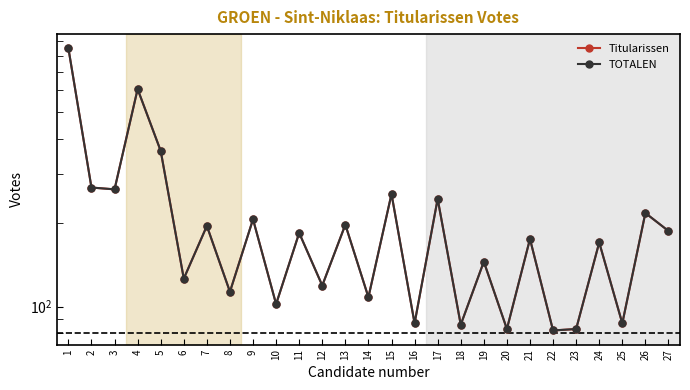

What is the value of the TOTALEN point at the 21st from the left?

175